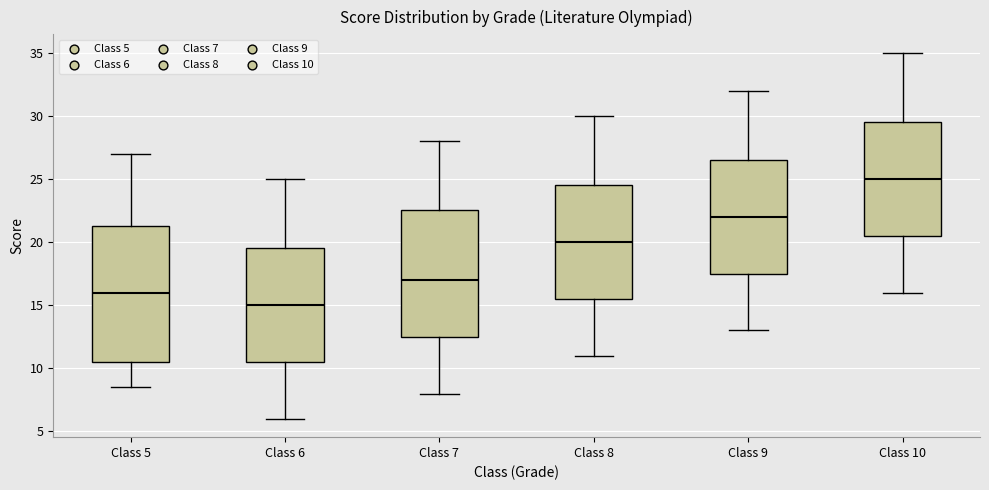

Where does the median line of the box for Class 7 sit on the y-axis? The values are not printed on the chart, so give them approximately, as read against the axis.

17.0